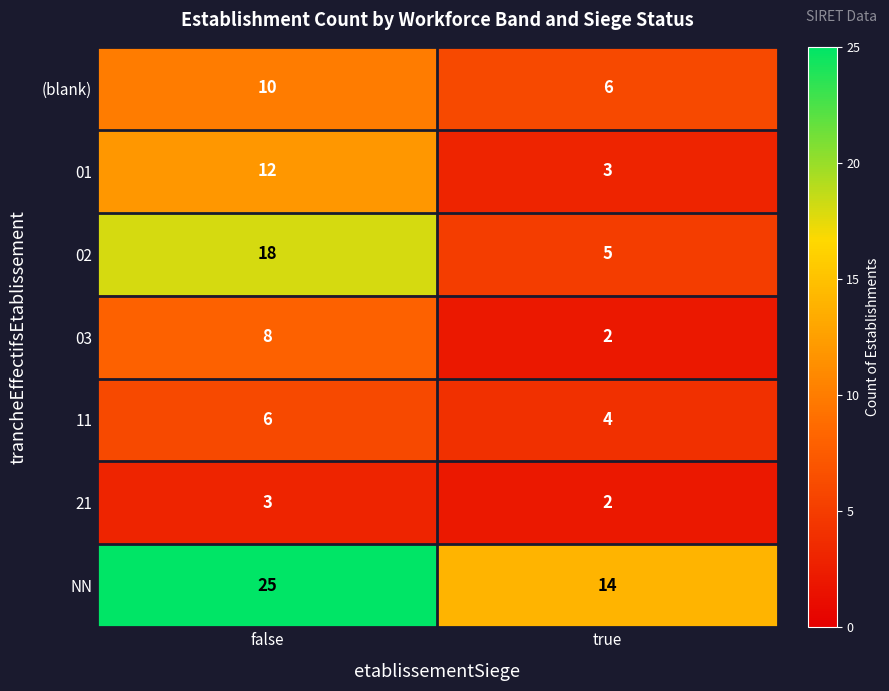

Rank the series by their maximum value, from lowest to highest.

21, 11, 03, (blank), 01, 02, NN